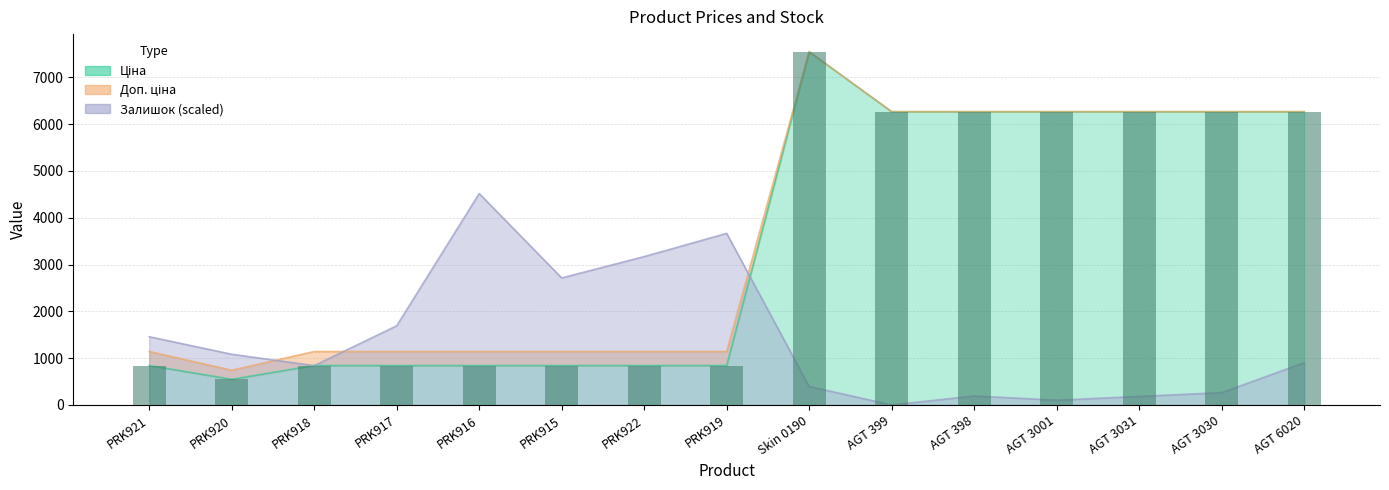

What is the sum of the Залишок values at AGT 3031 and PRK918?

1023.0